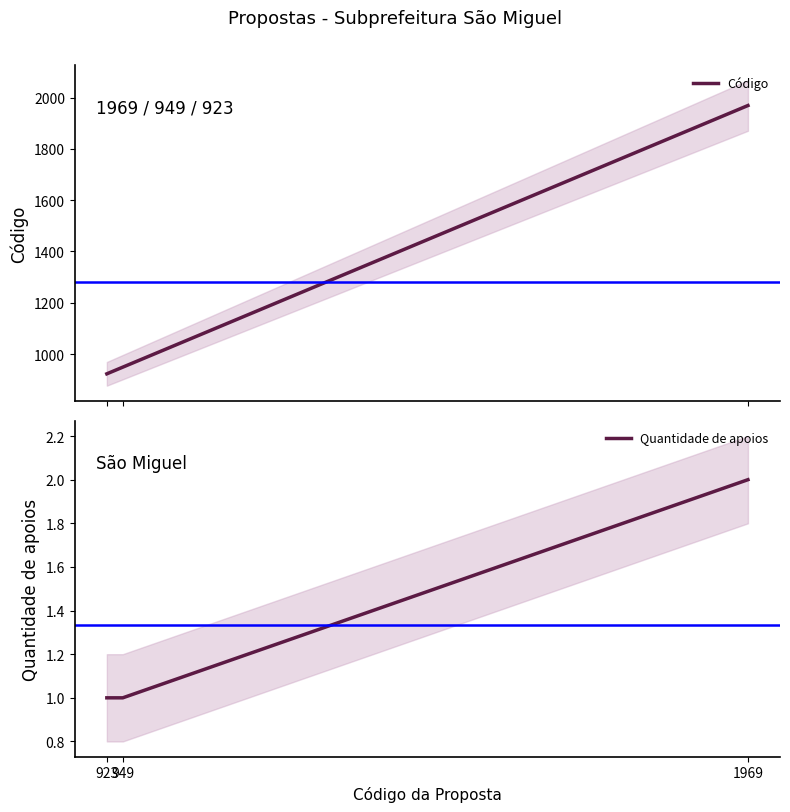

What are all the series names shown in the legend?

Código, Quantidade de apoios